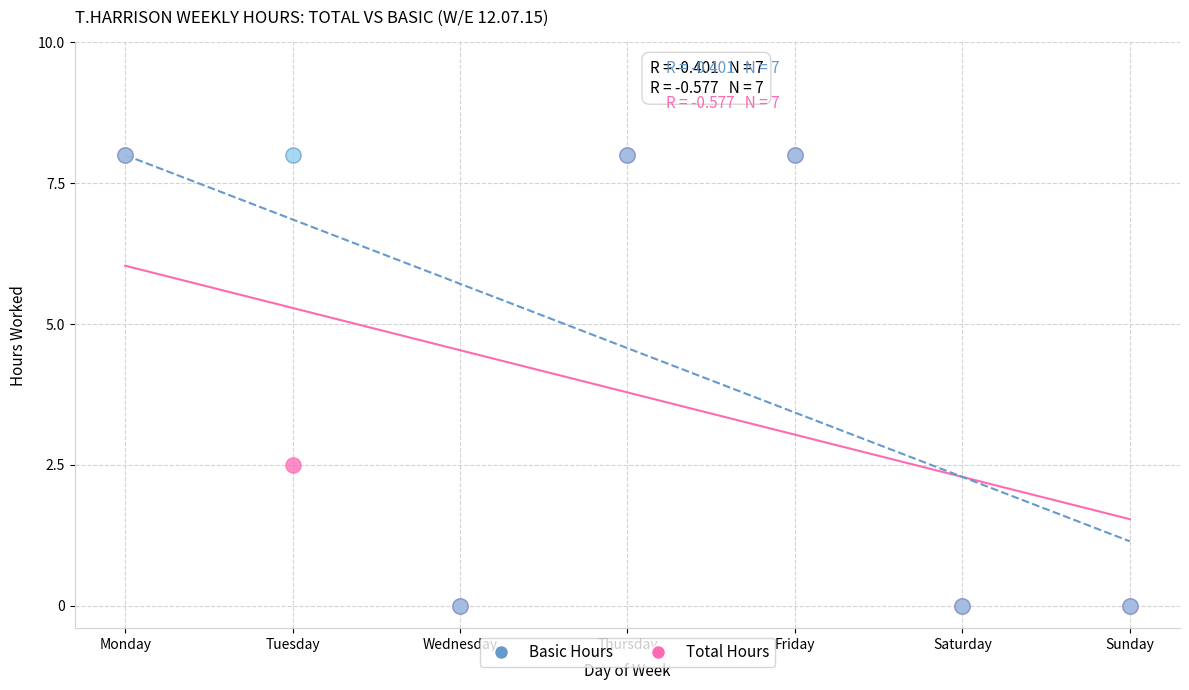

In the Total Hours series, what Y value is closest to 4?

2.5